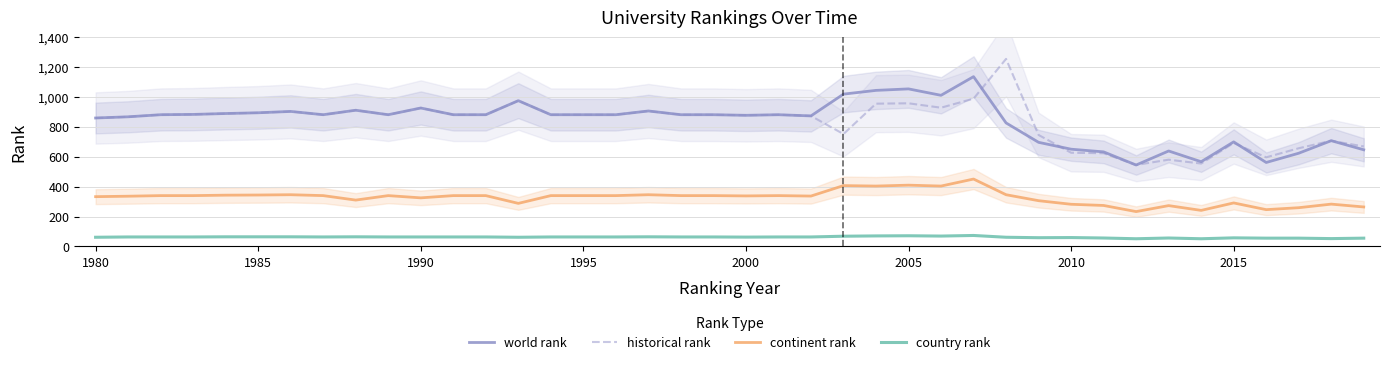

What is the approximate value of continent rank at 2005?

410.0